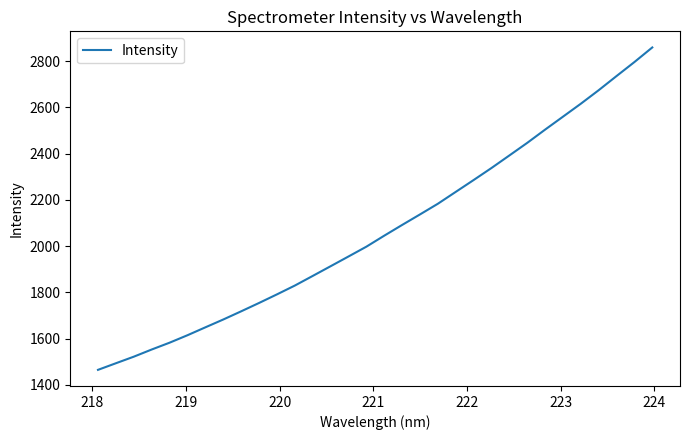

What is the minimum value shown in the chart?

1465.3